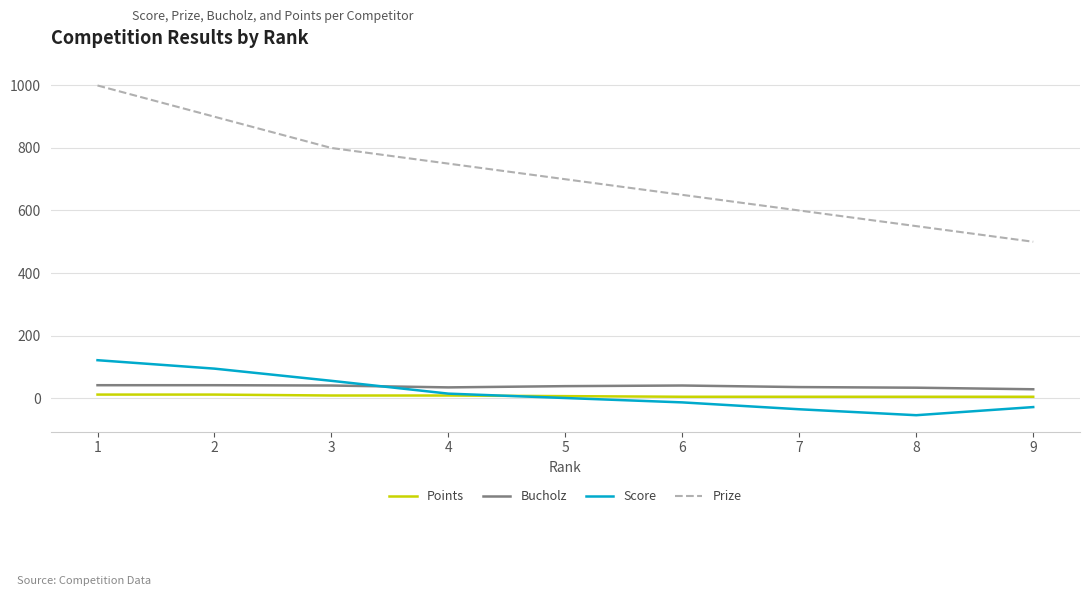

How many lines are shown in the chart?

4